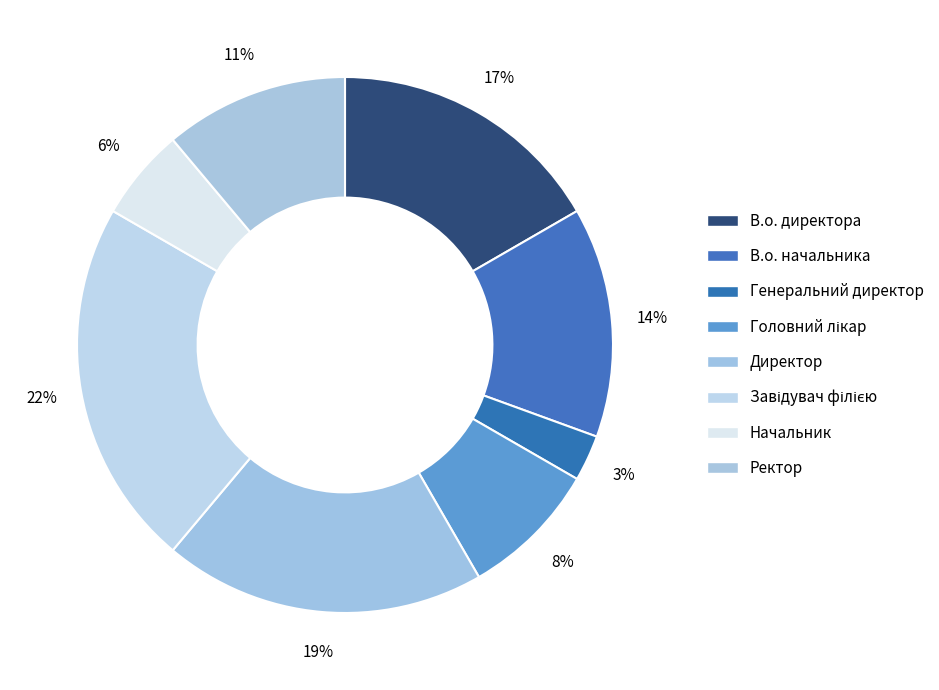

How many segments does this pie chart have?

8